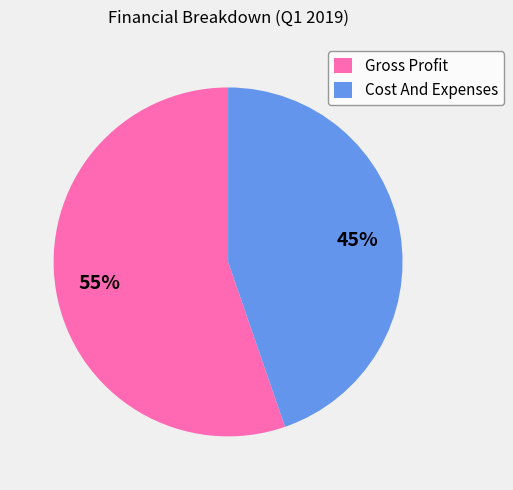

Which has a higher value, Cost And Expenses or Gross Profit?

Gross Profit